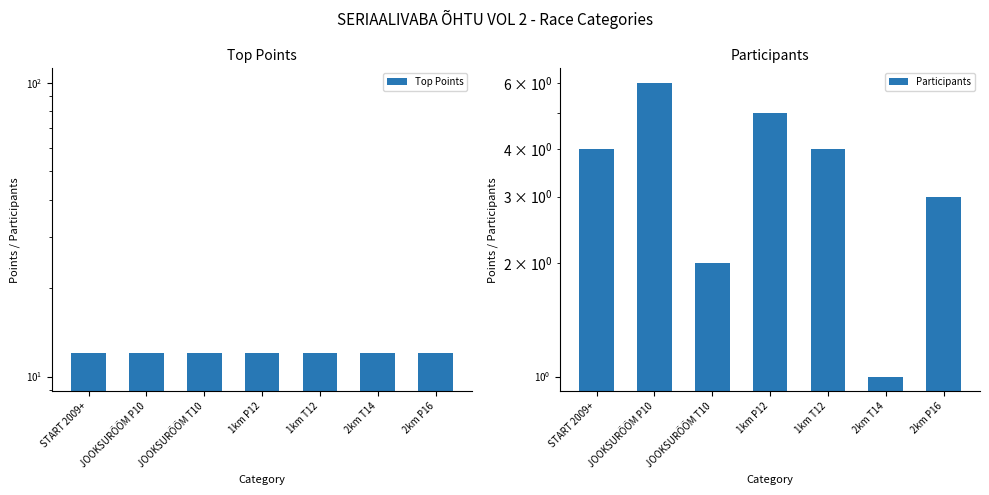

What is the difference between the maximum and minimum values in the Participants series?

5